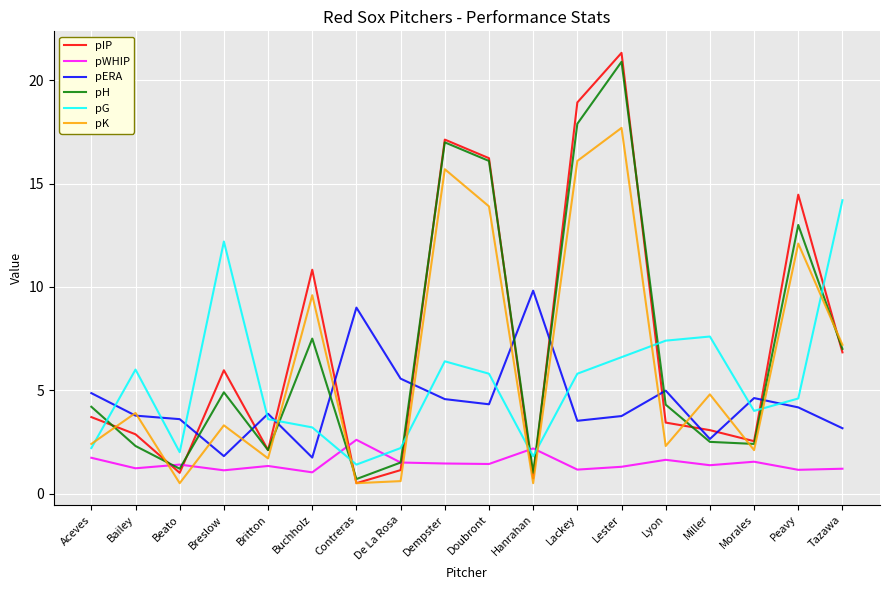

Count the number of categories in the chart.

18